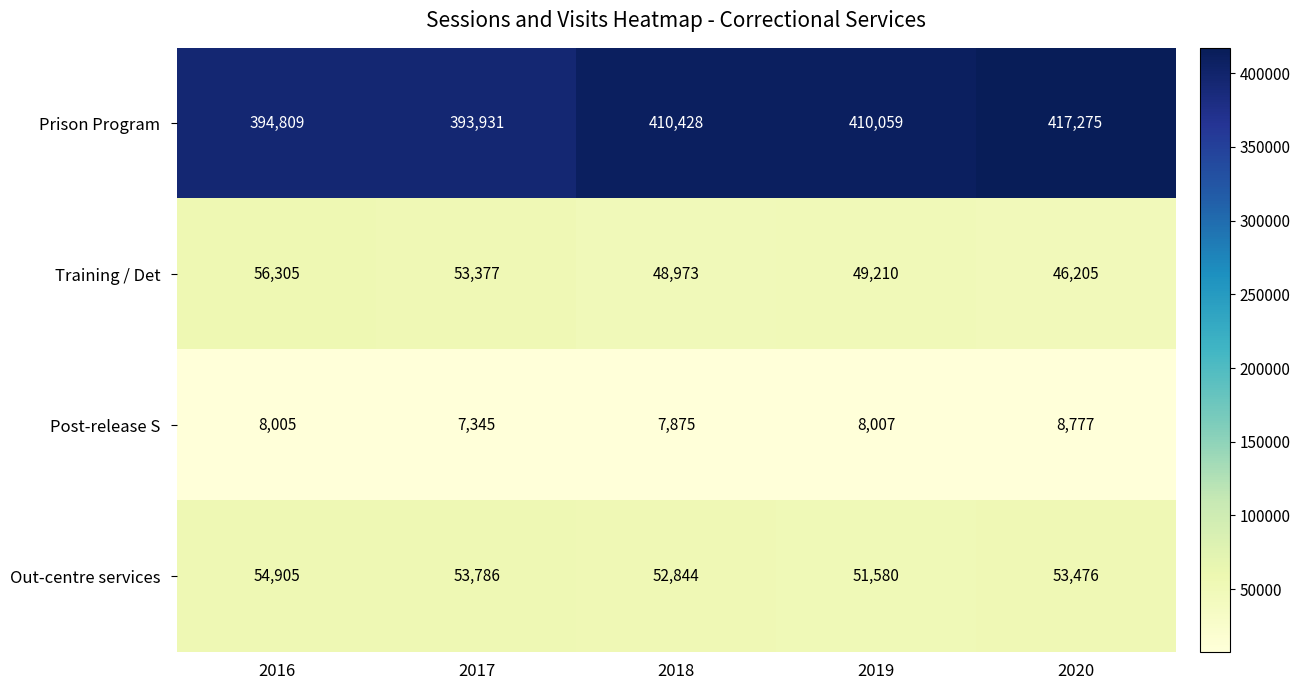

What is the maximum value shown in the chart?

417275